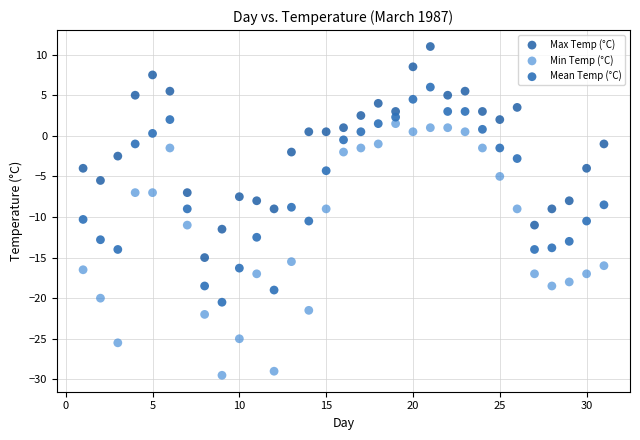

Across all data points, what is the range of Y values (max minus min)?

40.5